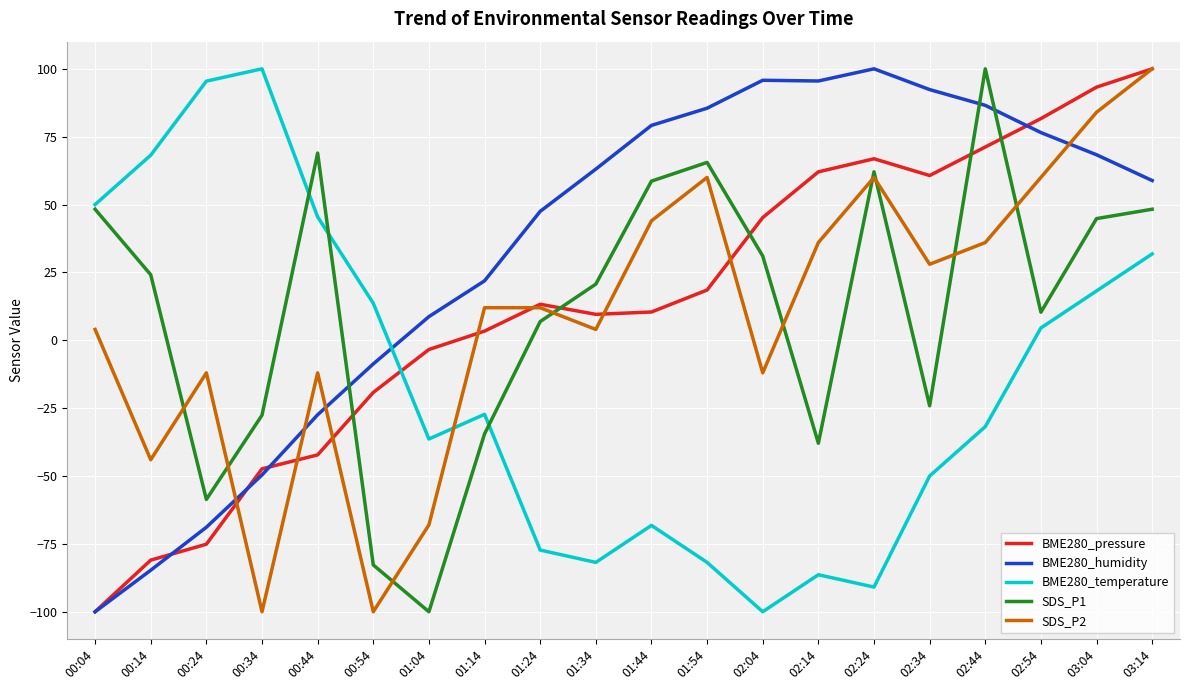

At which category is the sum across all series the highest?

03:14